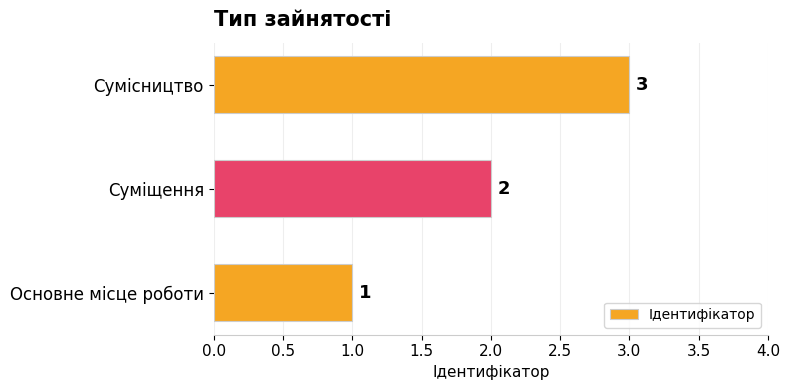

What is the difference between the maximum and minimum values?

2